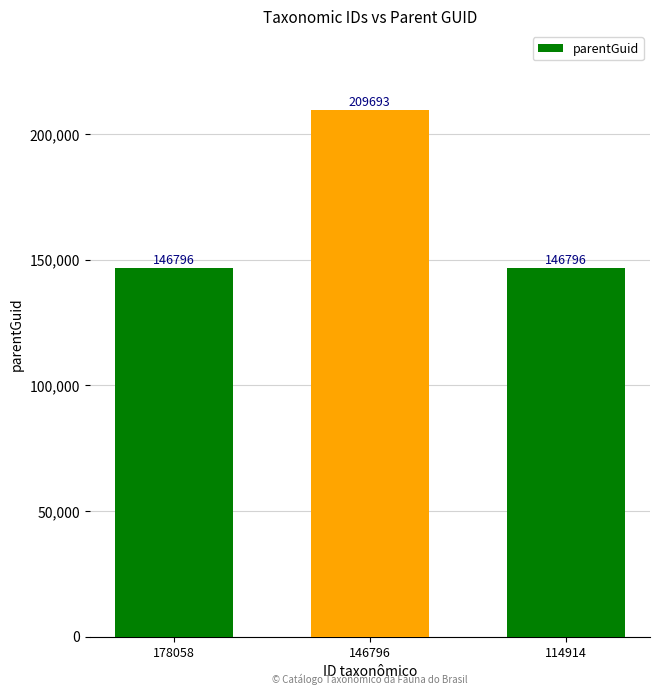

The chart shows a value of 278960 at 146796. True or false?

False